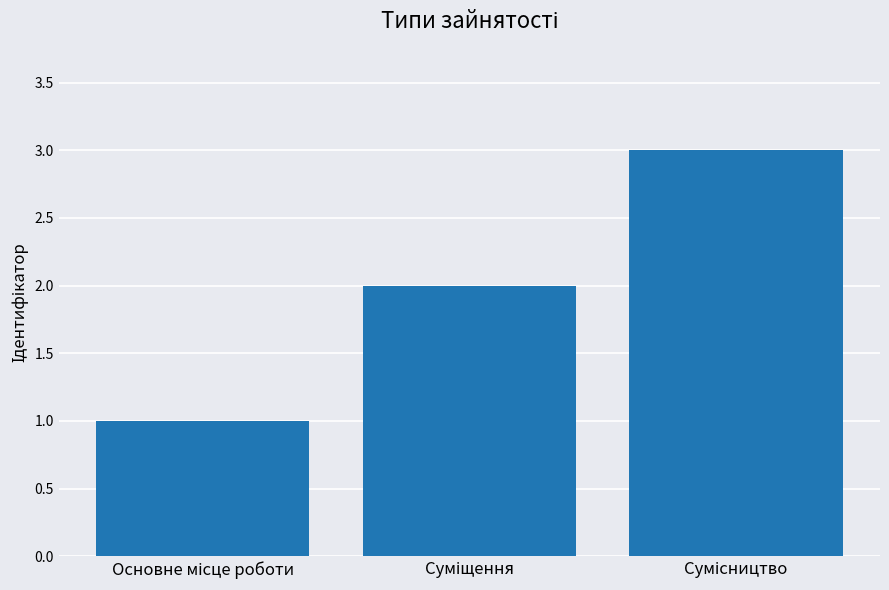

Reading left to right, what are all the values shown in this chart?

1	2	3